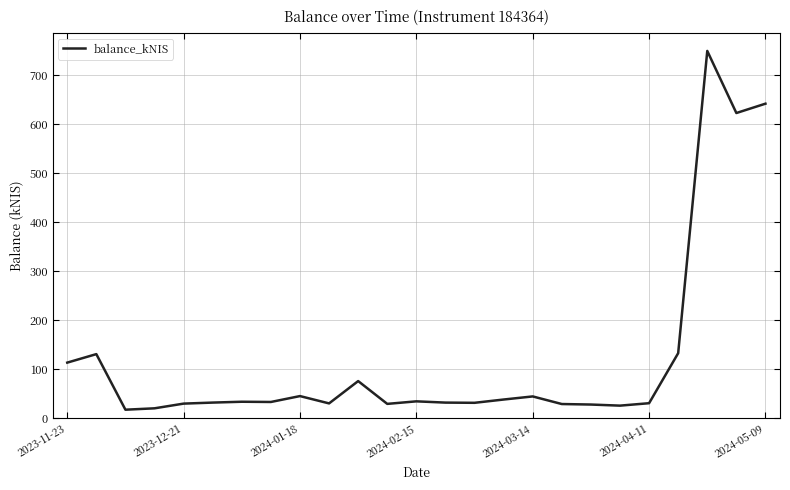

What is the difference between the maximum and minimum values?

731.5